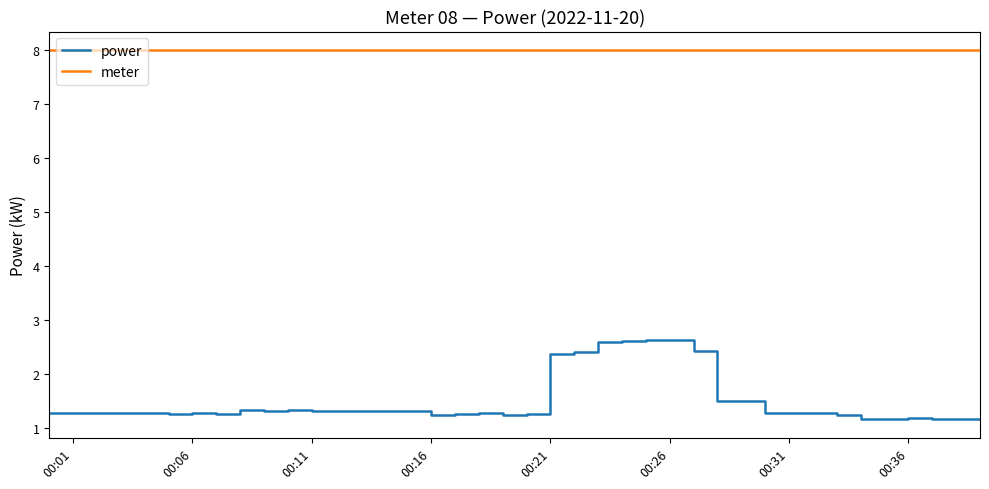

Which series has the largest range (max minus min)?

power